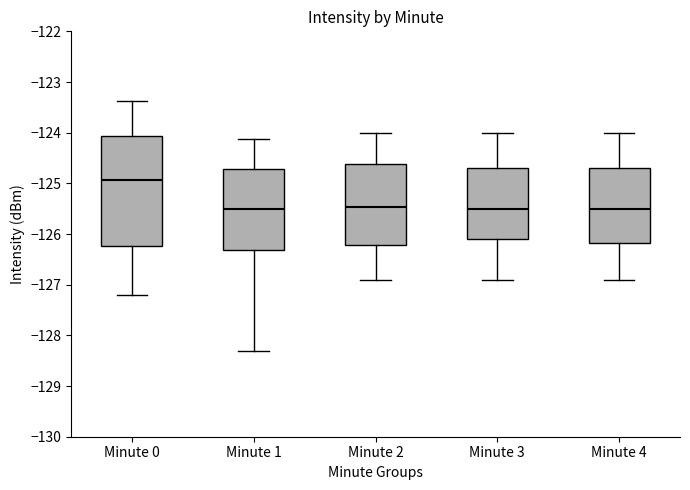

Where is the upper edge of the box for Minute 0 on the y-axis? The values are not printed on the chart, so give them approximately, as read against the axis.

-124.1